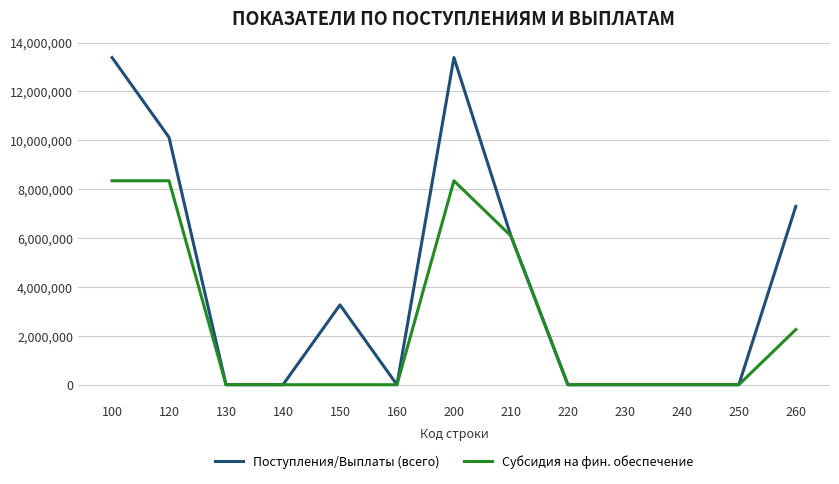

Rank the series by their average value, from lowest to highest.

Субсидия на фин. обеспечение, Поступления/Выплаты (всего)